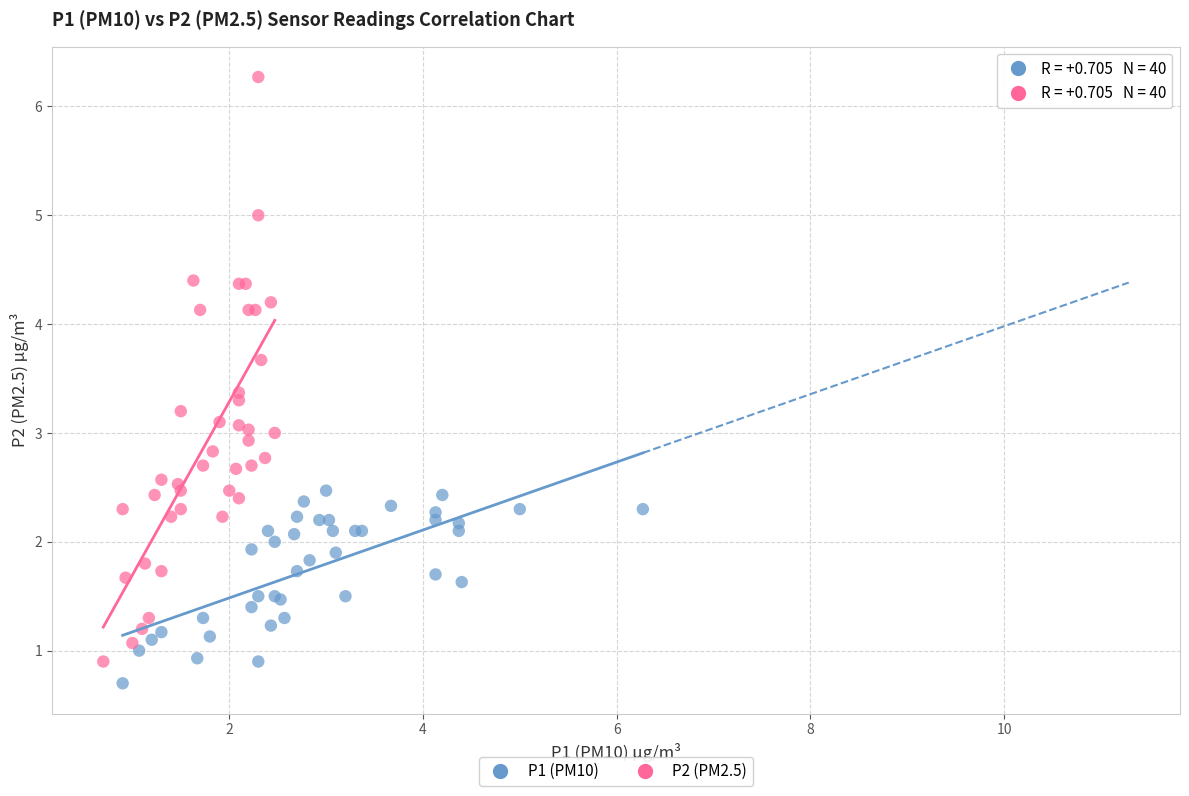

Which series contains the highest Y value?

P2 (PM2.5)